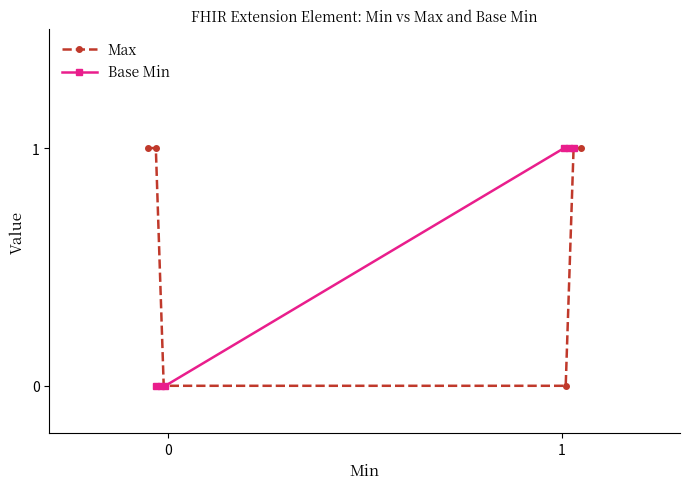

What is the value of the Base Min point at the 6th from the left?

1